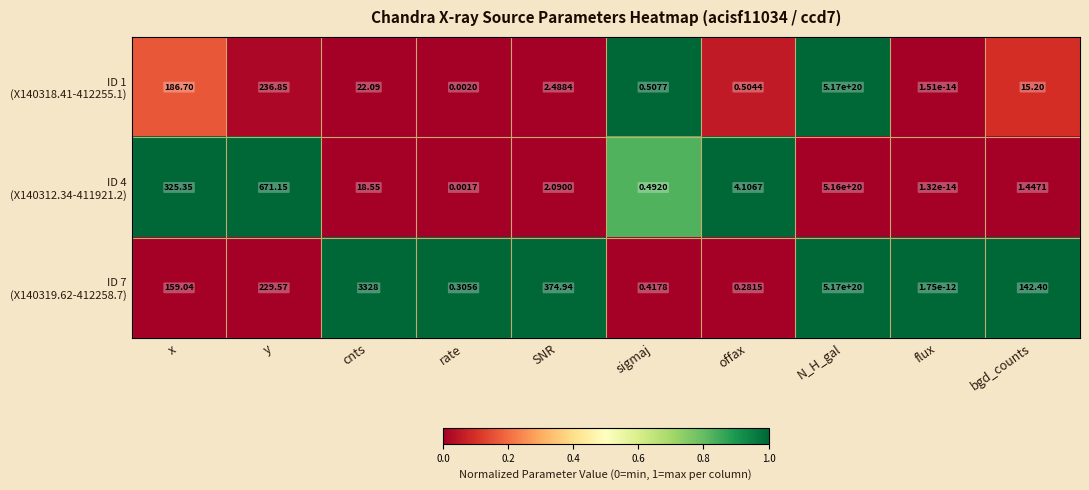

At which category is the sum across all series the highest?

N_H_gal